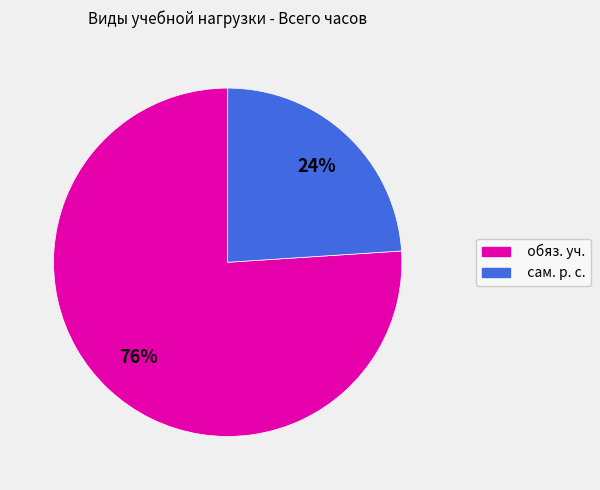

What is the ratio of the value at обяз. уч. to the value at сам. р. с.?

3.2